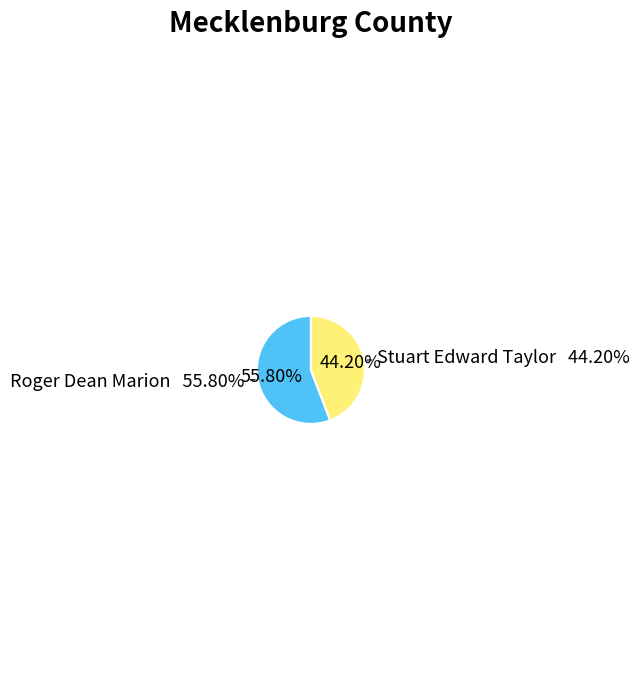

Which category accounts for the majority?

Roger Dean Marion